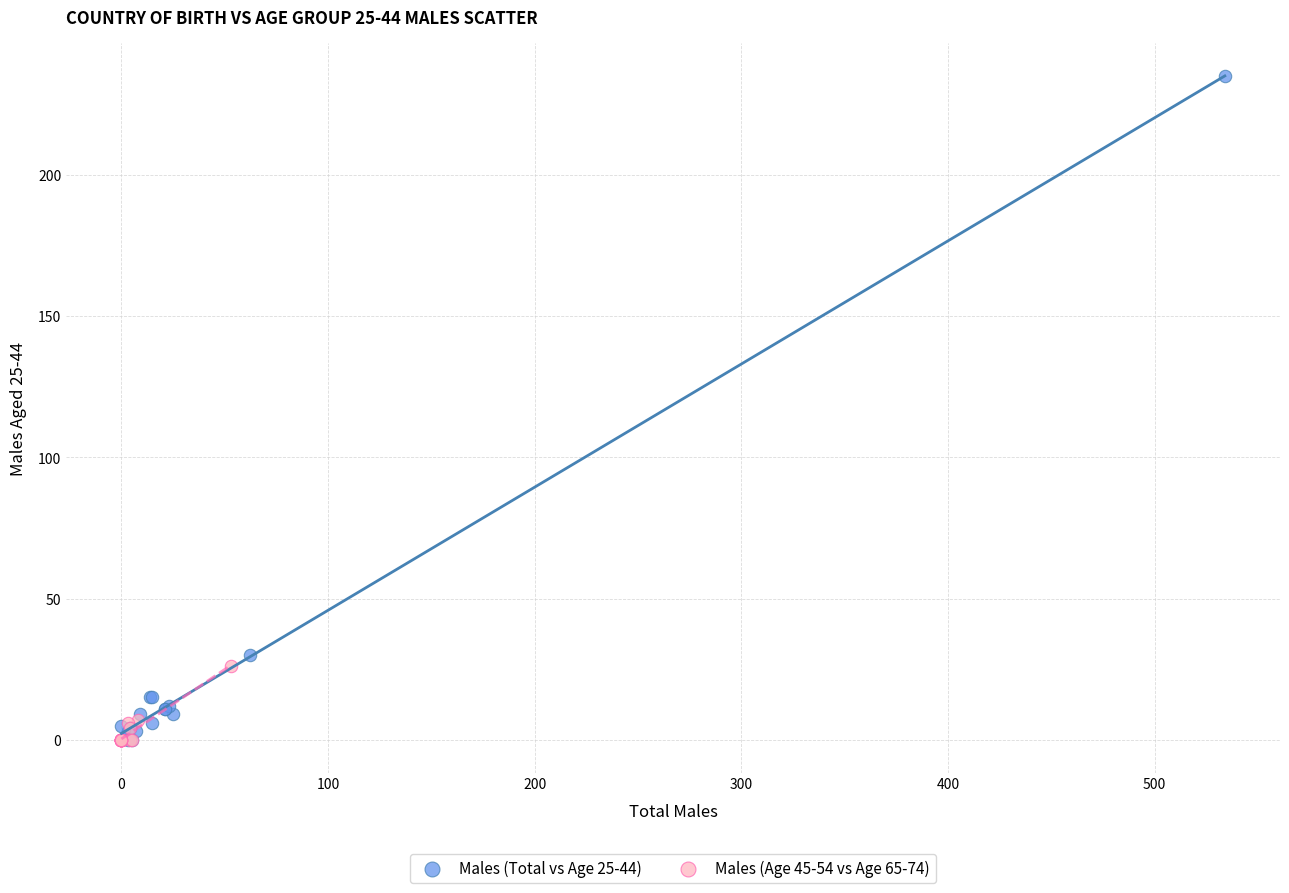

Which series contains the highest Y value?

Males (Total vs Age 25-44)